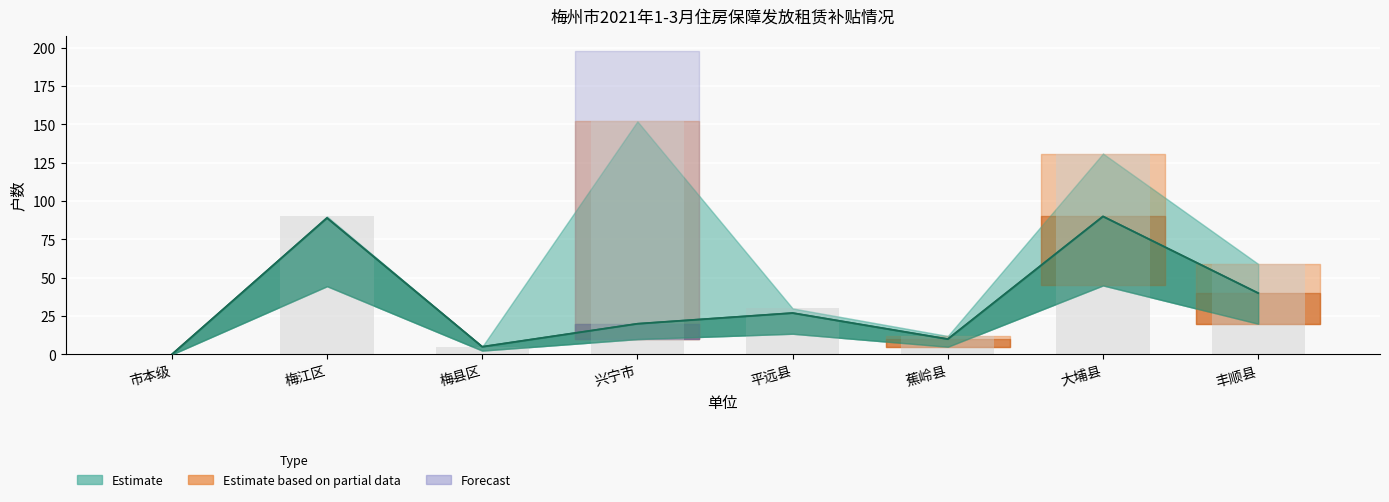

What is the difference between the 目标任务 values at 梅县区 and 大埔县?

85